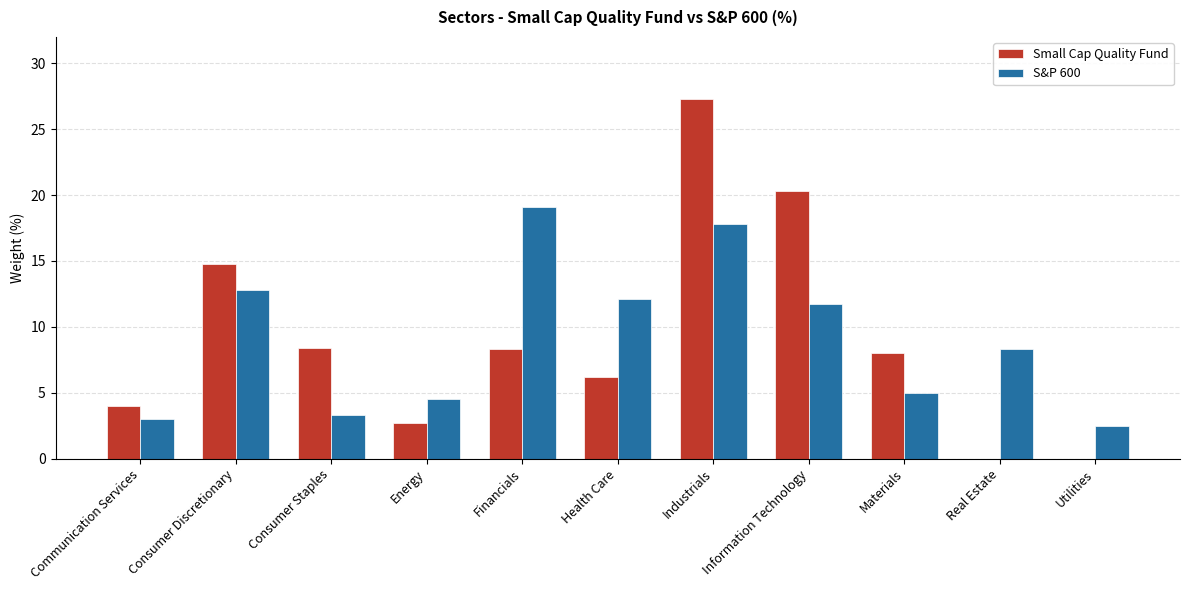

Between Consumer Discretionary and Energy, which series saw the biggest shift?

Small Cap Quality Fund